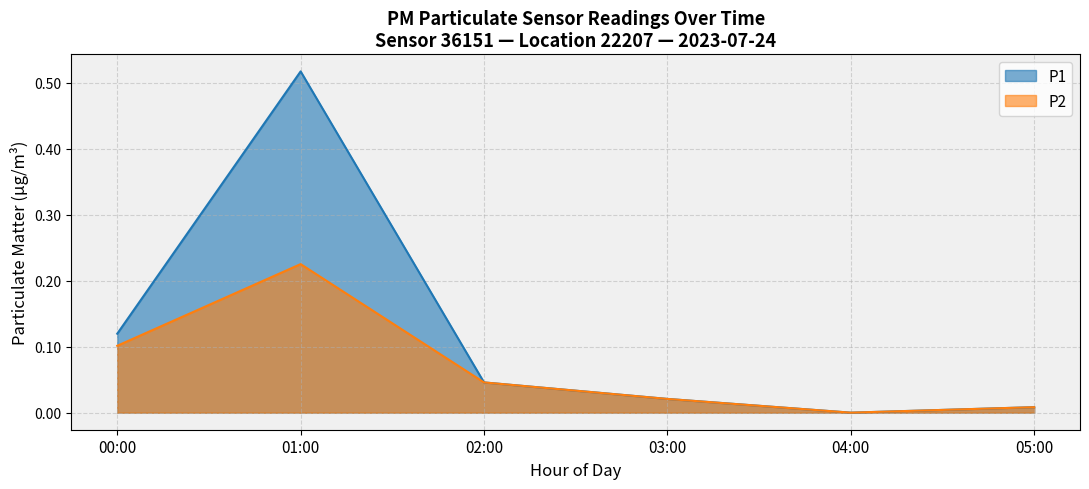

Which series has the widest spread of values?

P1